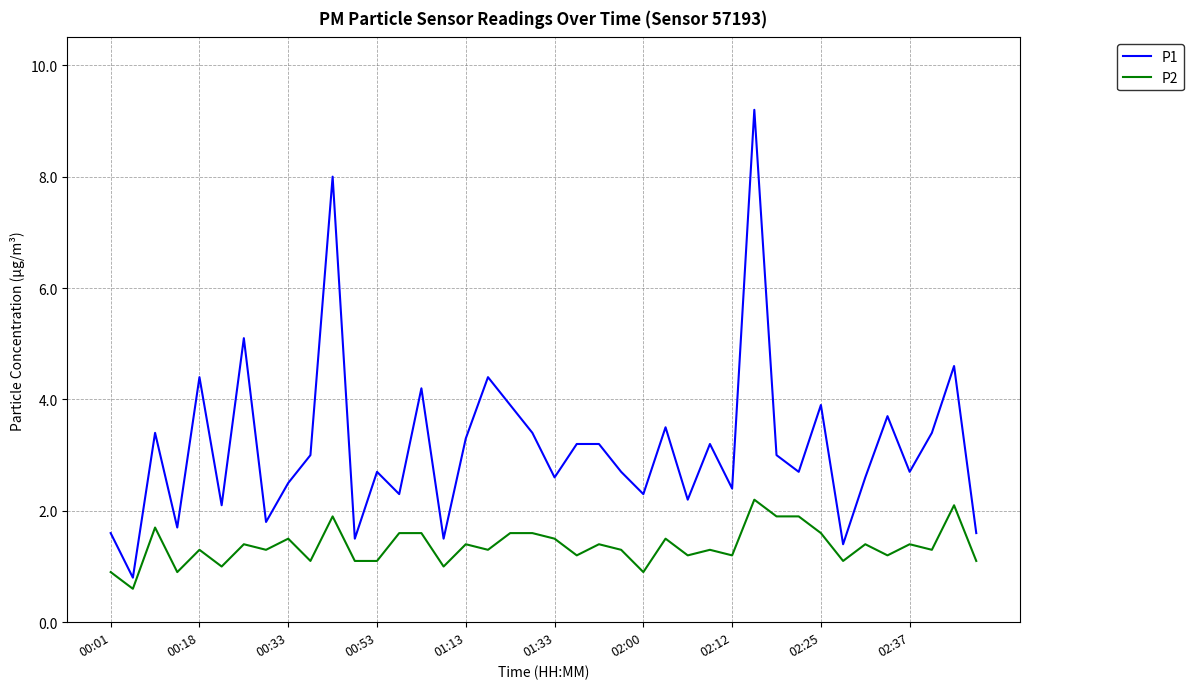

Which series has the widest spread of values?

P1